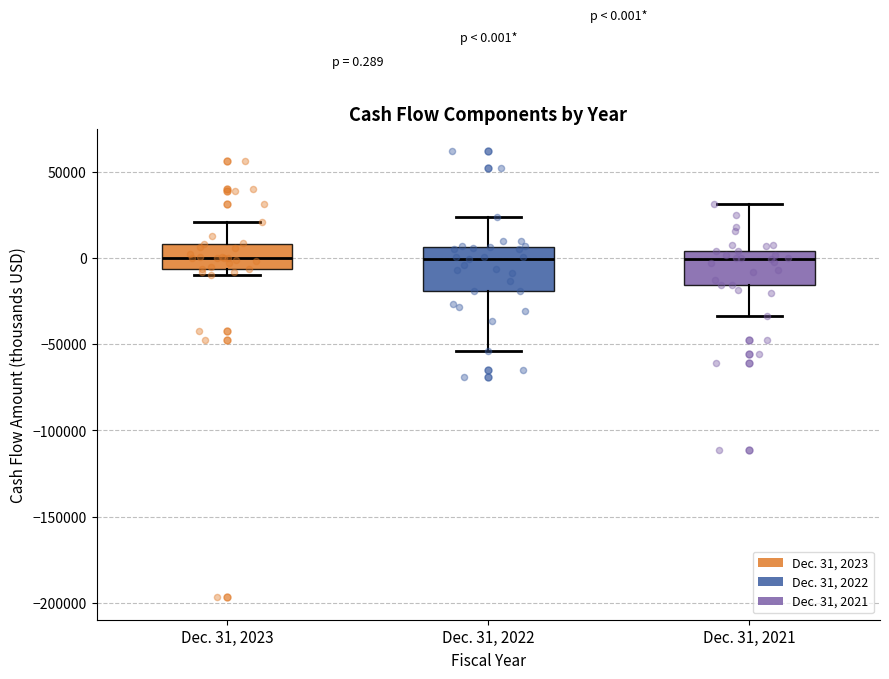

Which box is the tallest, from its lower edge to its upper edge?

Dec. 31, 2022